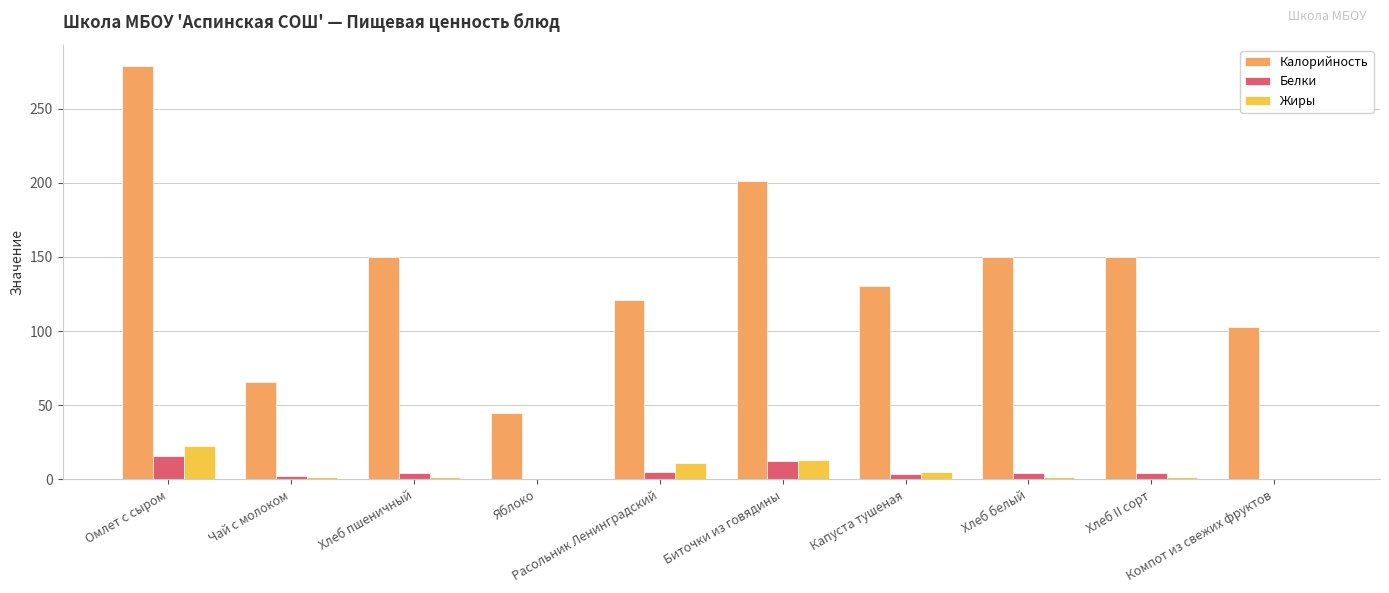

What is the maximum value shown in the chart?

279.1